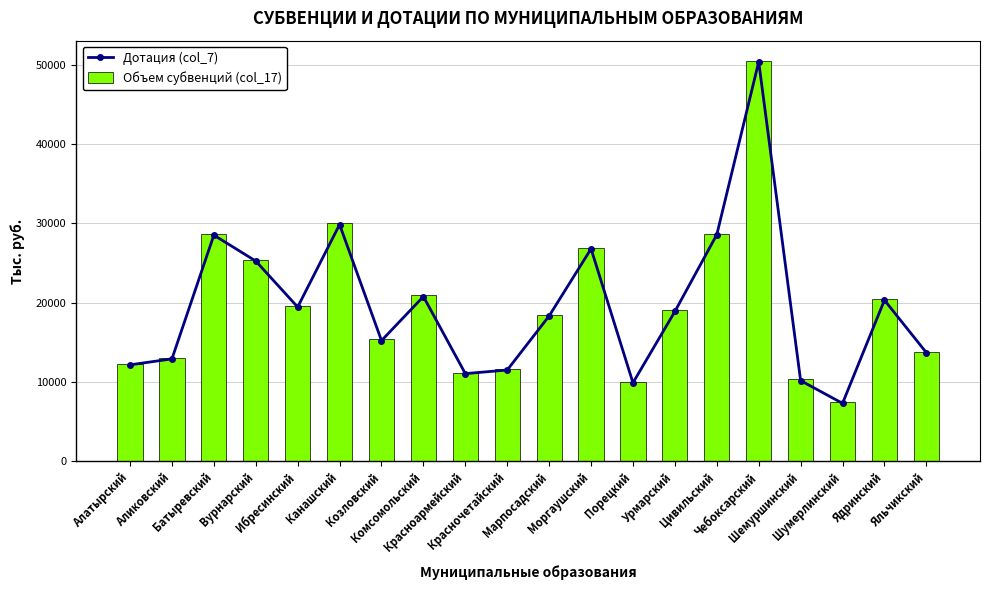

Is the value of Объем субвенций (col_17) at Чебоксарский greater than the value of Дотация (col_7) at Козловский?

Yes